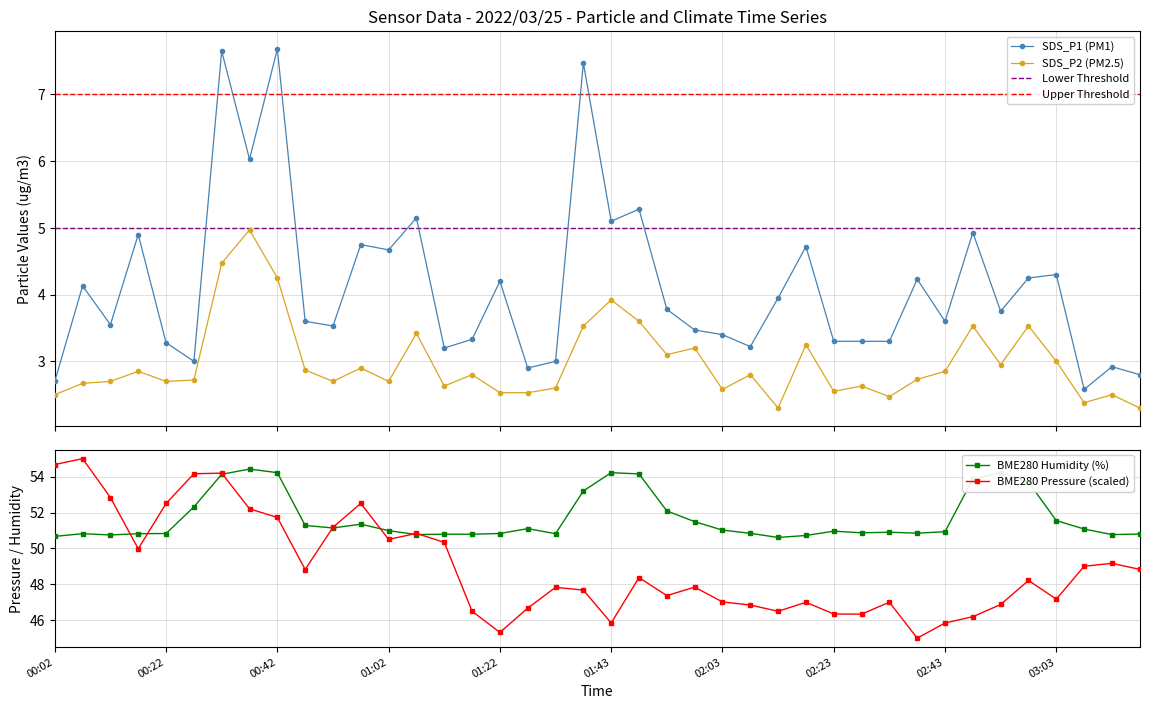

Reading left to right, transcribe all the data shown in this chart.

SDS_P1: 2.7	4.1	3.5	4.9	3.3	3.0	7.7	6.0	7.7	3.6	3.5	4.8	4.7	5.2	3.2	3.3	4.2	2.9	3.0	7.5	5.1	5.3	3.8	3.5	3.4	3.2	4.0	4.7	3.3	3.3	3.3	4.2	3.6	4.9	3.8	4.2	4.3	2.6	2.9	2.8
SDS_P2: 2.5	2.7	2.7	2.9	2.7	2.7	4.5	5.0	4.2	2.9	2.7	2.9	2.7	3.4	2.6	2.8	2.5	2.5	2.6	3.5	3.9	3.6	3.1	3.2	2.6	2.8	2.3	3.2	2.5	2.6	2.5	2.7	2.9	3.5	3.0	3.5	3.0	2.4	2.5	2.3
BME280_humidity: 50.7	50.8	50.8	50.8	50.8	52.3	54.1	54.4	54.2	51.3	51.1	51.4	51.0	50.8	50.8	50.8	50.8	51.1	50.8	53.2	54.2	54.1	52.1	51.5	51.0	50.8	50.6	50.7	51.0	50.9	50.9	50.9	50.9	53.9	54.2	53.7	51.5	51.1	50.8	50.8
BME280_pressure: 54.7	55.0	52.8	50.0	52.5	54.2	54.2	52.2	51.7	48.8	51.2	52.5	50.5	50.8	50.3	46.5	45.3	46.7	47.8	47.7	45.8	48.4	47.4	47.8	47.0	46.8	46.5	47.0	46.3	46.3	47.0	45.0	45.8	46.2	46.9	48.2	47.2	49.0	49.2	48.8